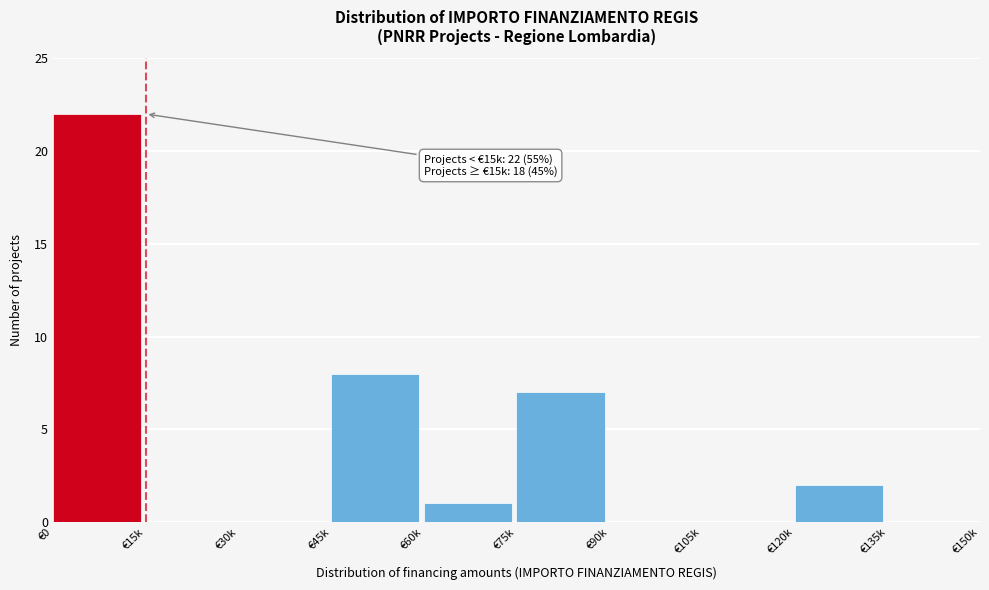

Reading left to right, extract all data points from this chart.

€0=22	€15k=0	€30k=0	€45k=8	€60k=1	€75k=7	€90k=0	€105k=0	€120k=2	€135k=0